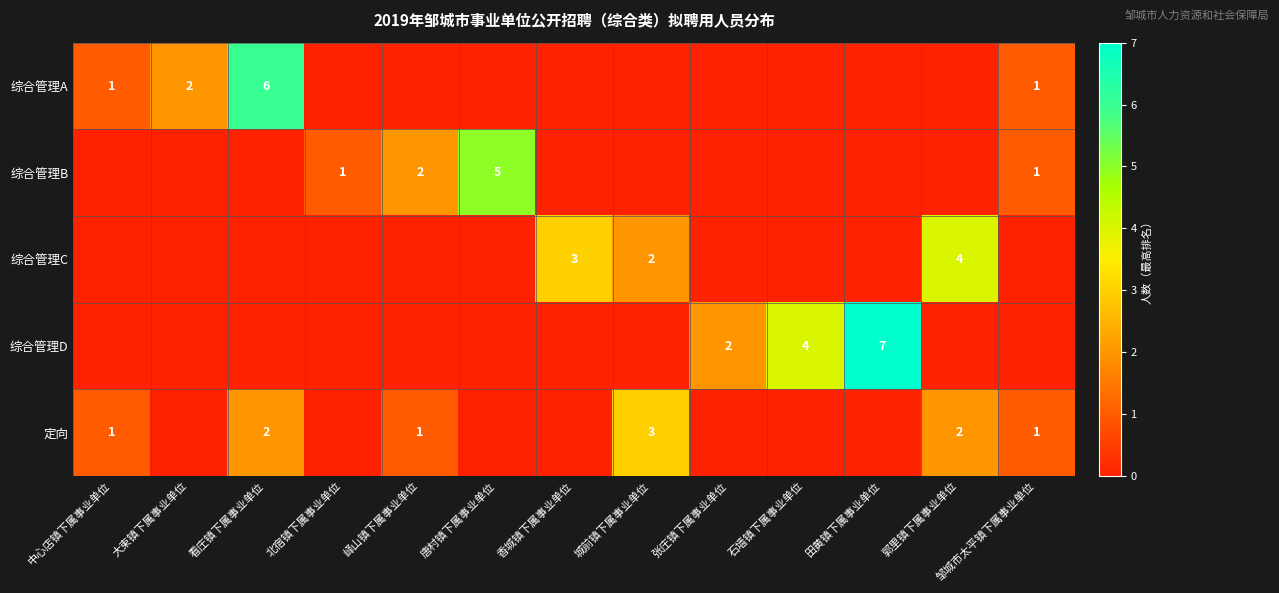

At which category is the sum across all series the highest?

看庄镇下属事业单位